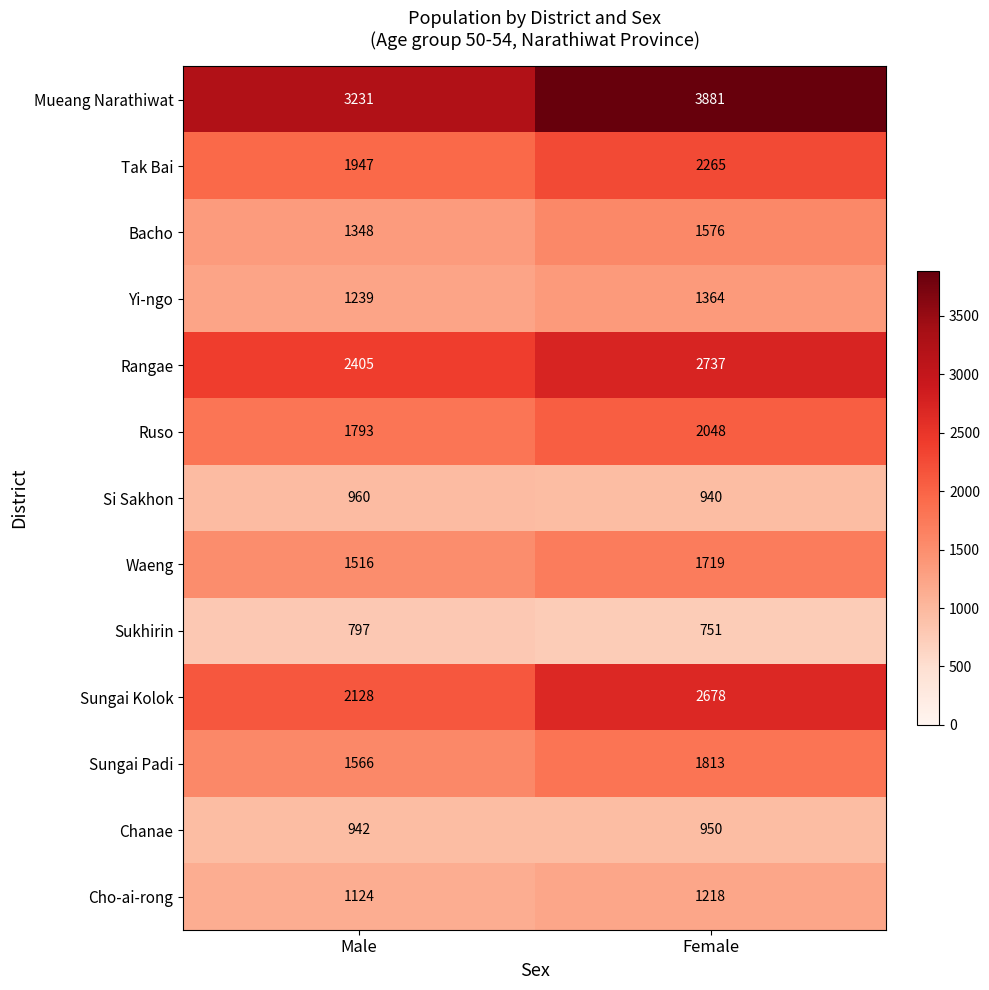

What value does the Tak Bai series have at Male, to the nearest 50?

1950